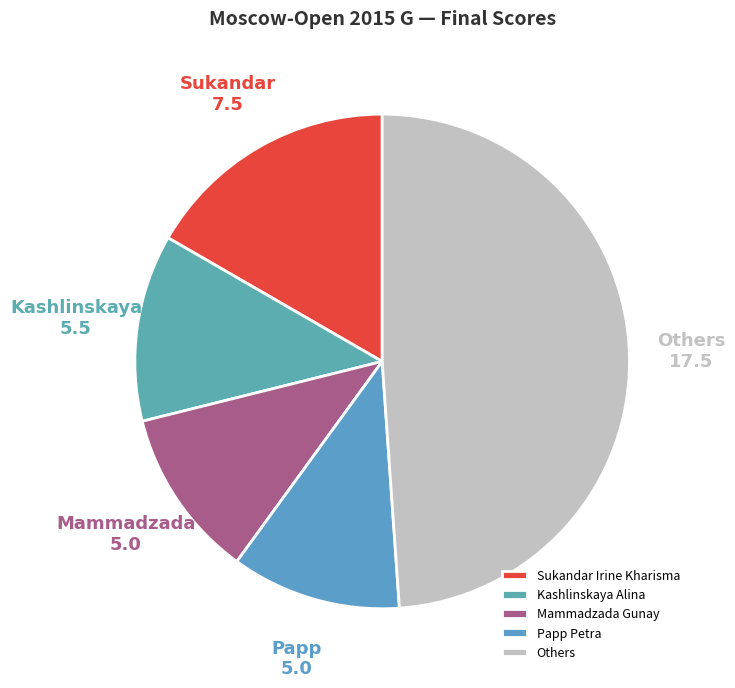

How many segments does this pie chart have?

5